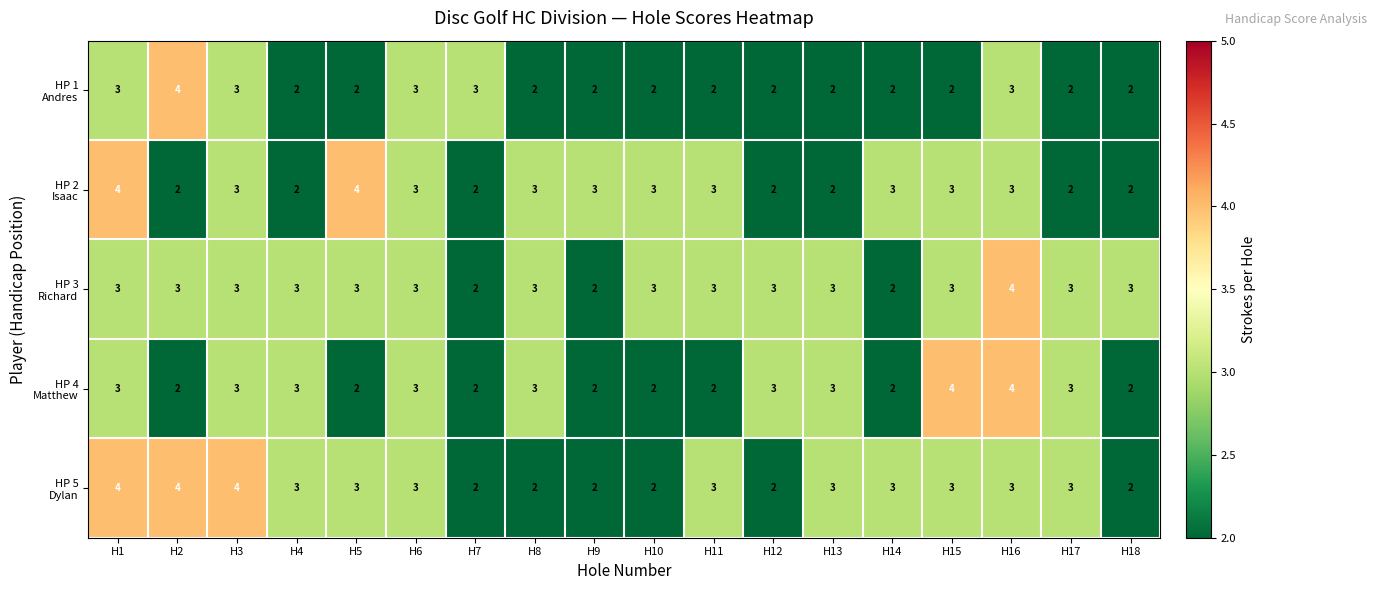

What is the total value across all series at H4?

13